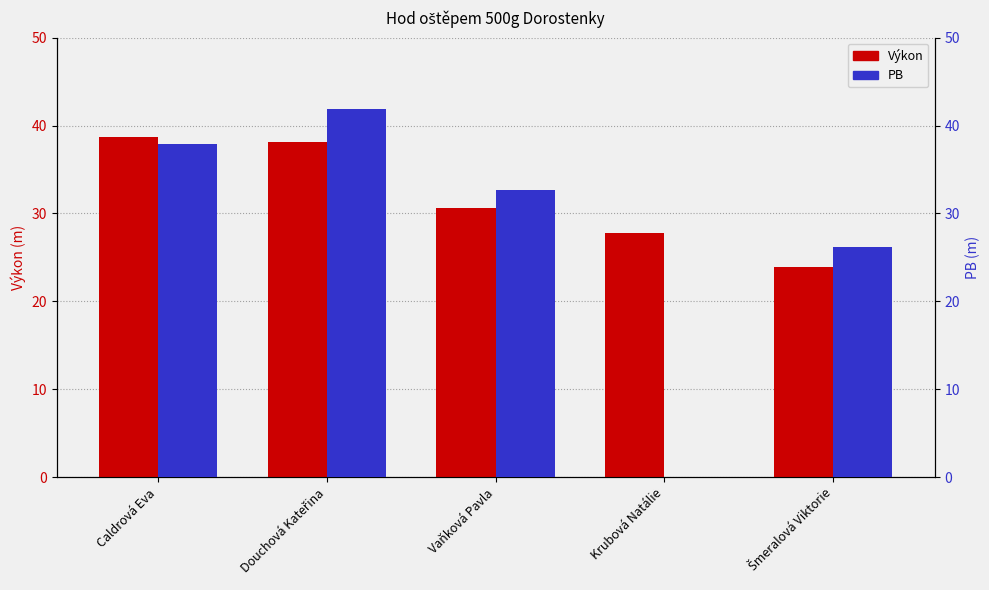

Which category has the lowest value across all series?

Krubová Natálie